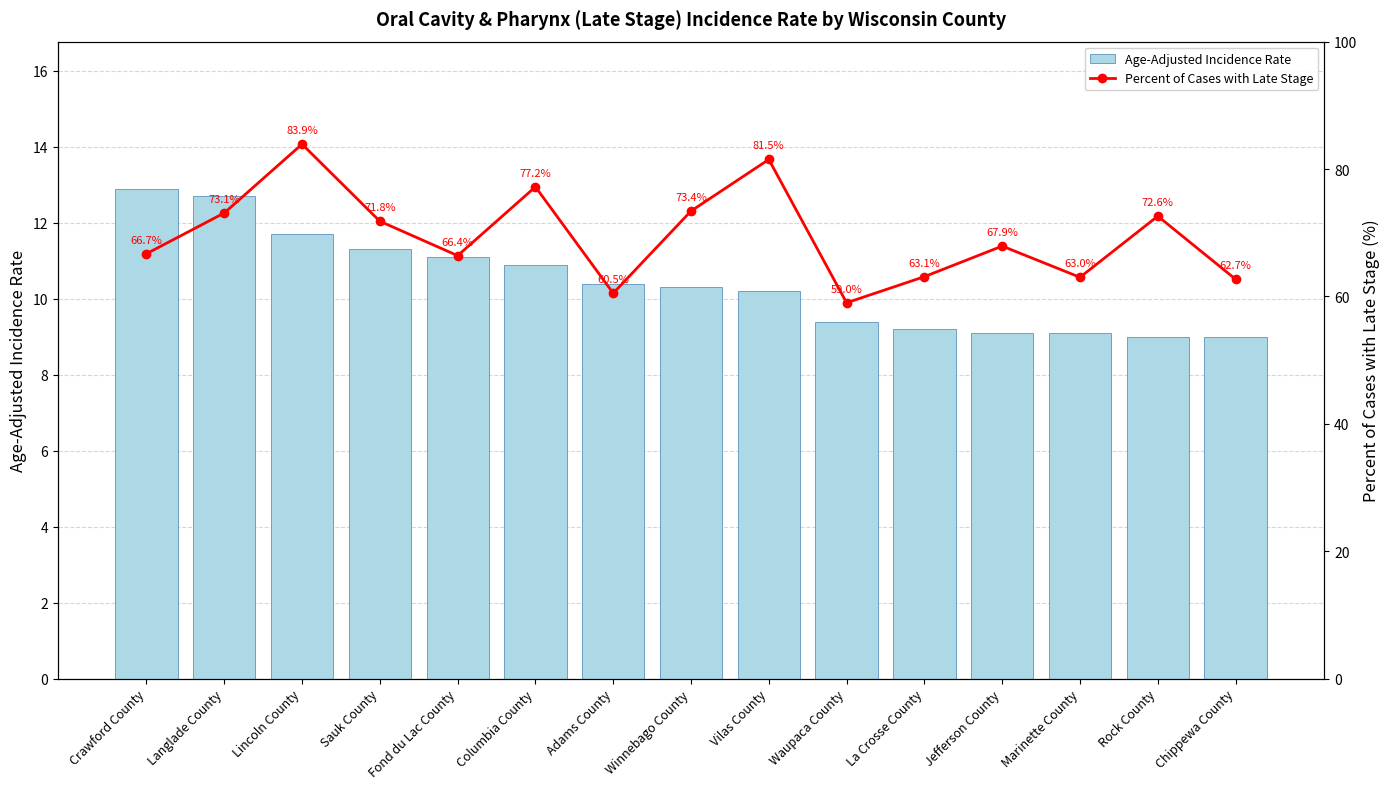

Where is Percent of Cases with Late Stage nearest to the value 71?

Sauk County